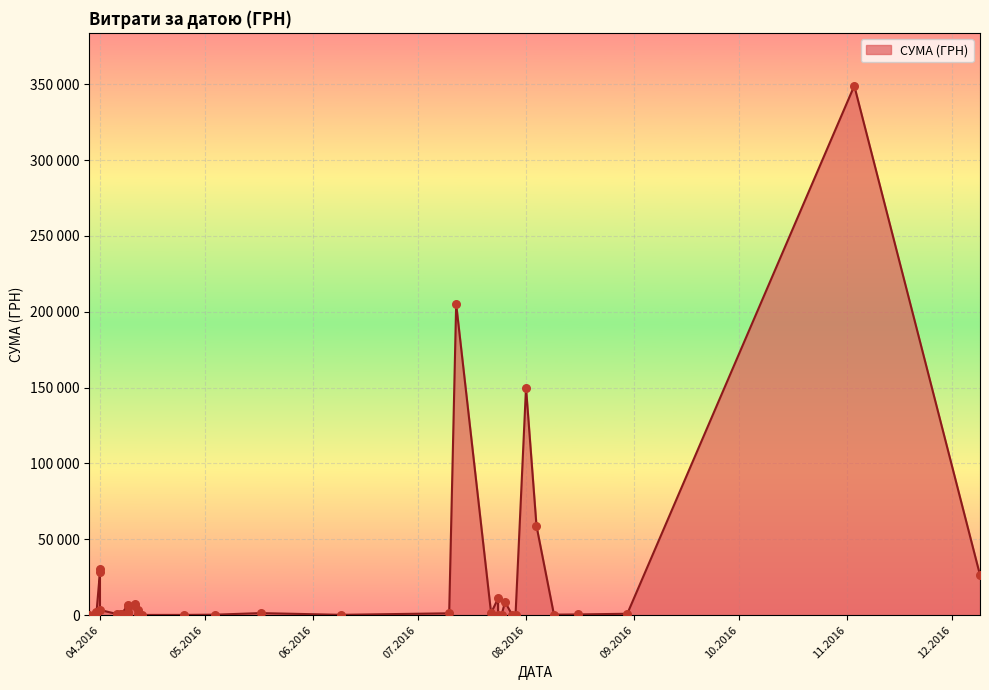

Approximately how many times larger is the value at 09.04.2016 compared to 10.07.2016?

1.8